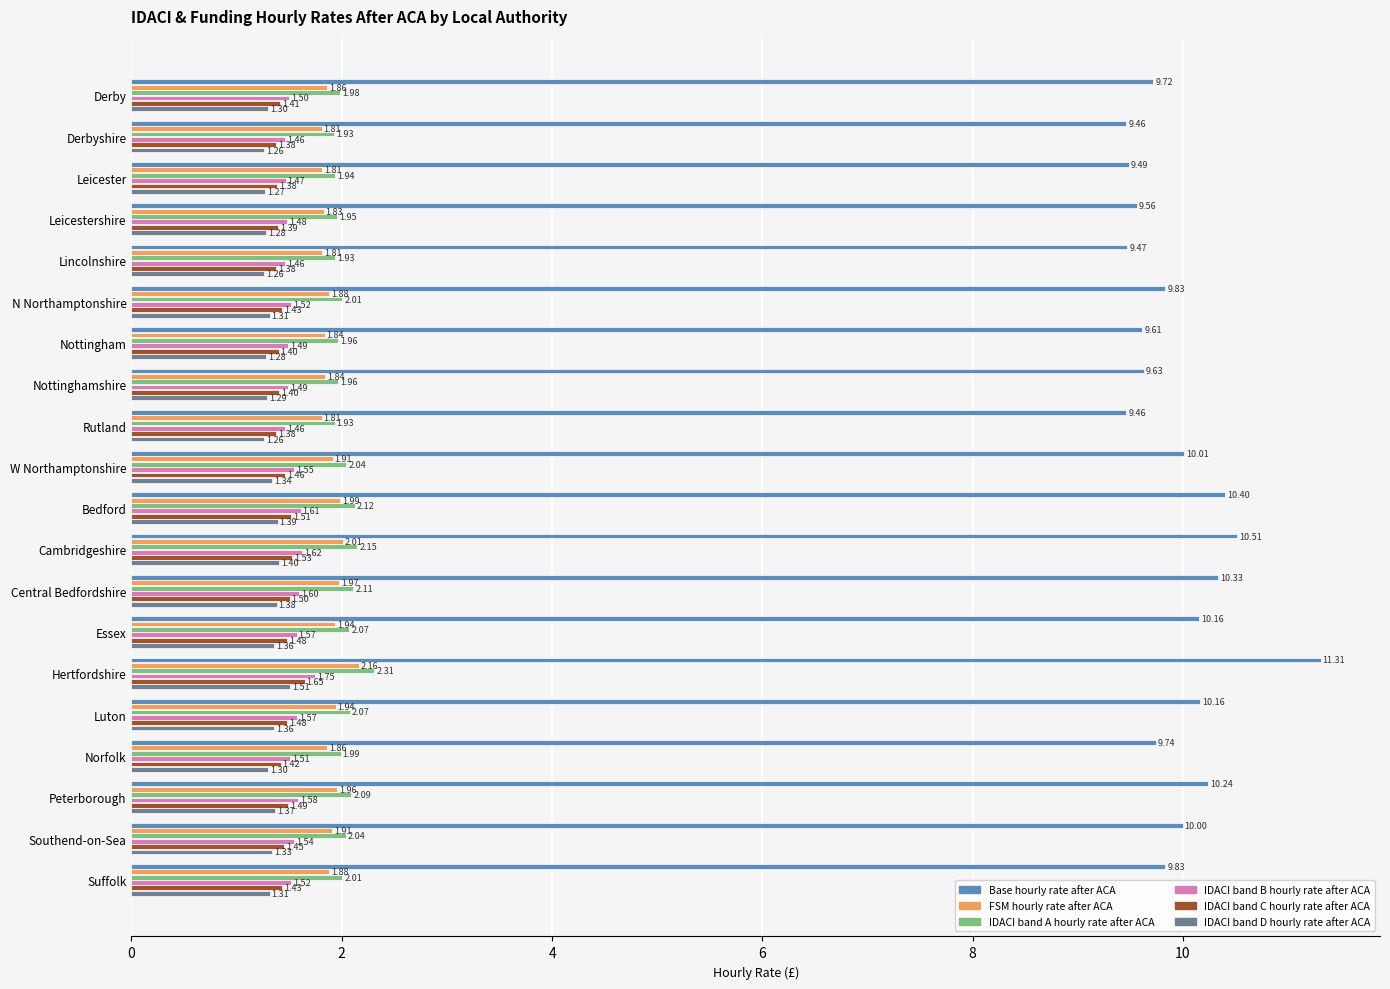

How many categories are shown in the chart?

20